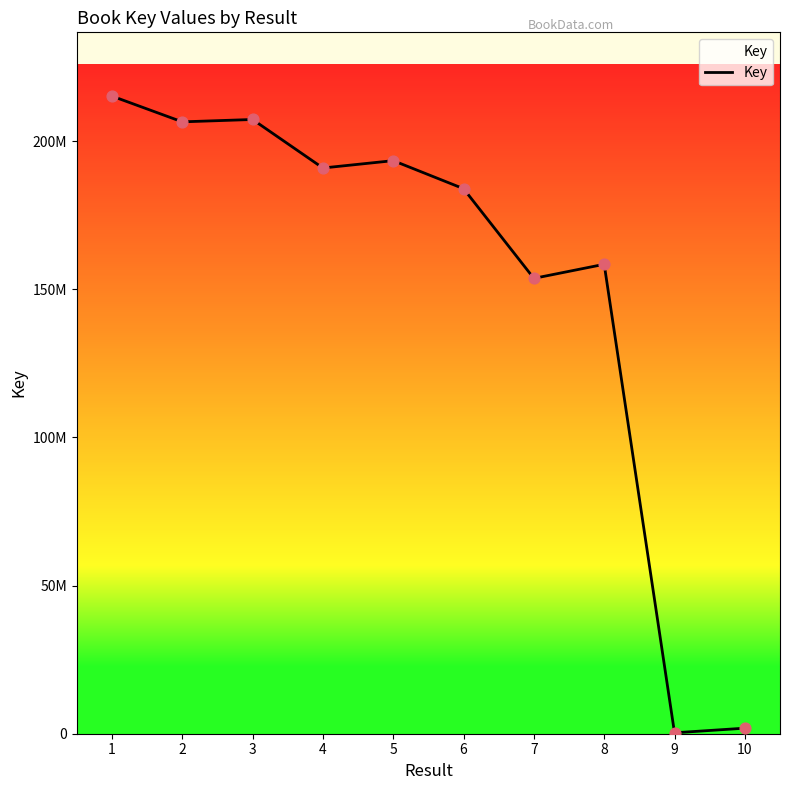

Which has a higher value, 6 or 7?

6